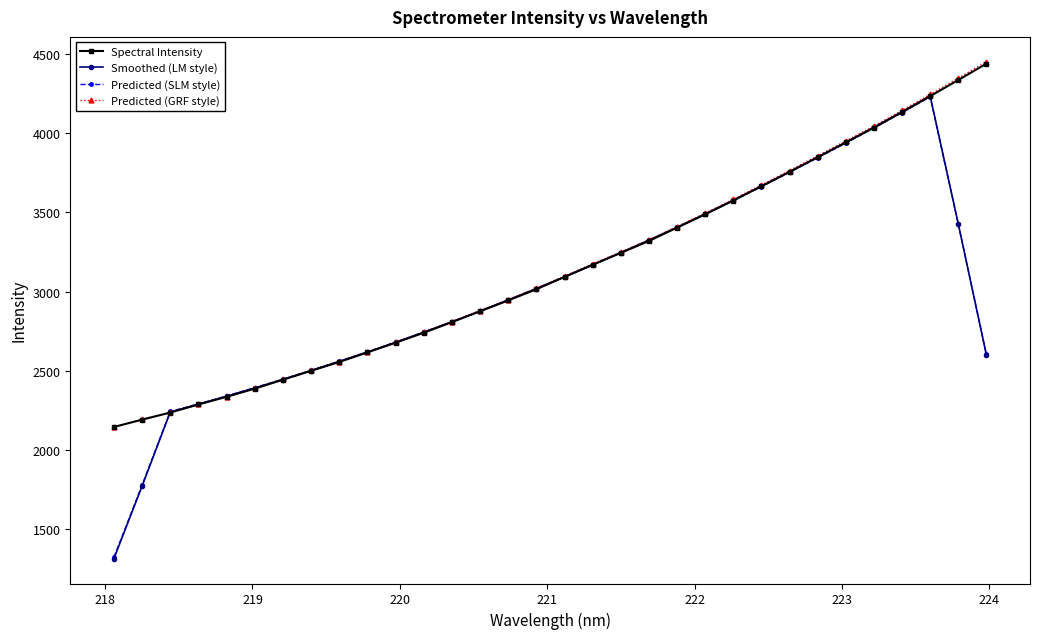

What is the smallest value displayed?

1314.7